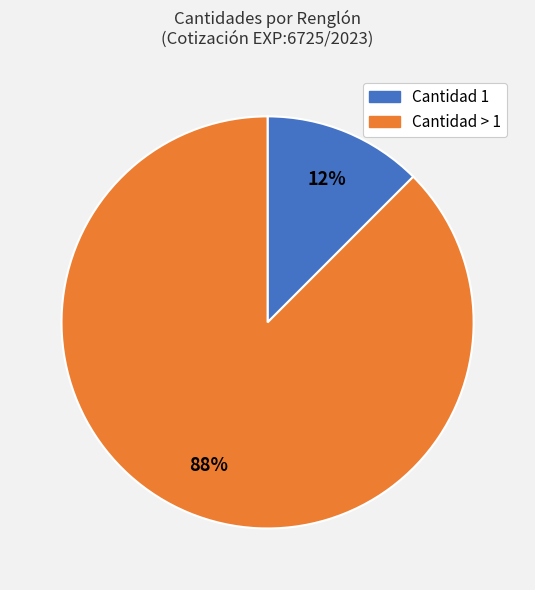

Is there any slice that represents more than half of the pie?

Yes